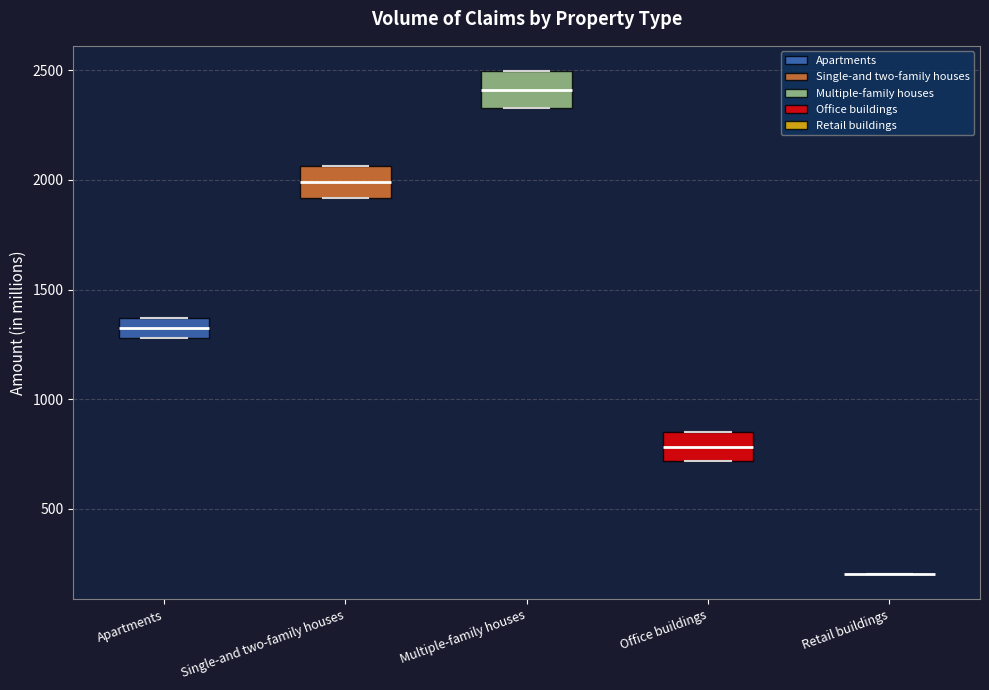

Reading left to right, transcribe this box plot: for each box, give where its median line is, the range the box spans, and where its two whiskers end, as read against the y-axis. The values are not printed on the chart, so give them approximately, as read against the axis.

Apartments: median 1350 (inside the box), box 1300 to 1350, whiskers 1300 to 1350
Single-and two-family houses: median 2000, box 1900 to 2050, whiskers 1900 to 2050
Multiple-family houses: median 2400, box 2350 to 2500, whiskers 2350 to 2500
Office buildings: median 800, box 700 to 850, whiskers 700 to 850
Retail buildings: box collapsed to a line at 200, whiskers 200 to 200